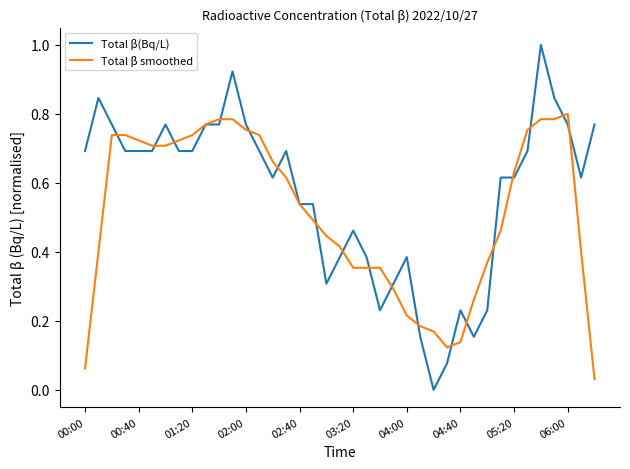

How many lines are shown in the chart?

2